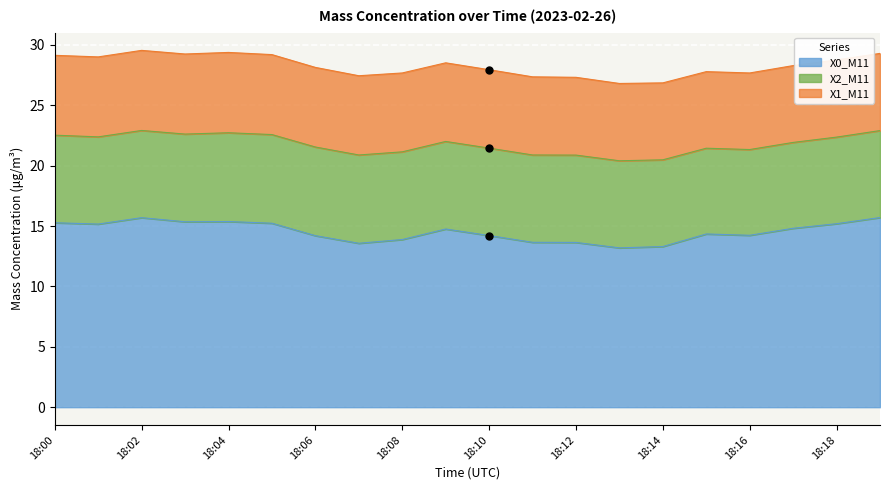

Which series has the largest range (max minus min)?

X0_M11